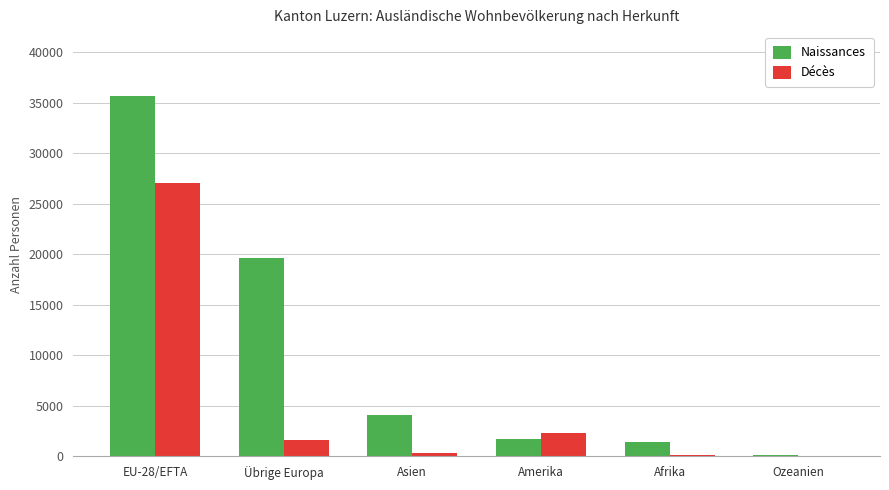

Which series has the largest total across all categories?

Naissances